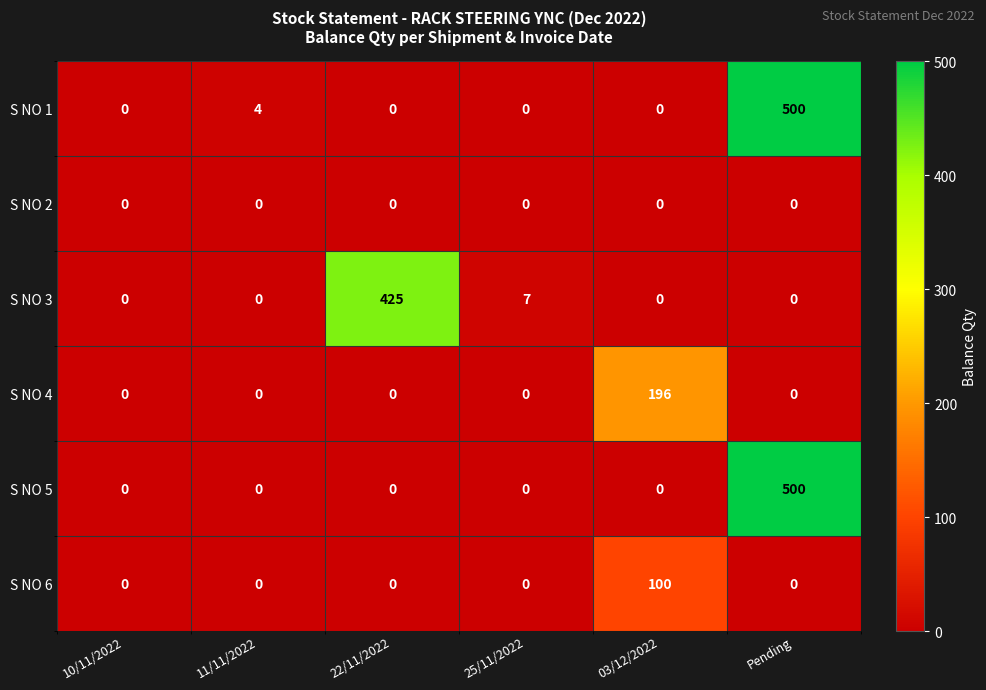

How many values in the S NO 3 series exceed 0?

2